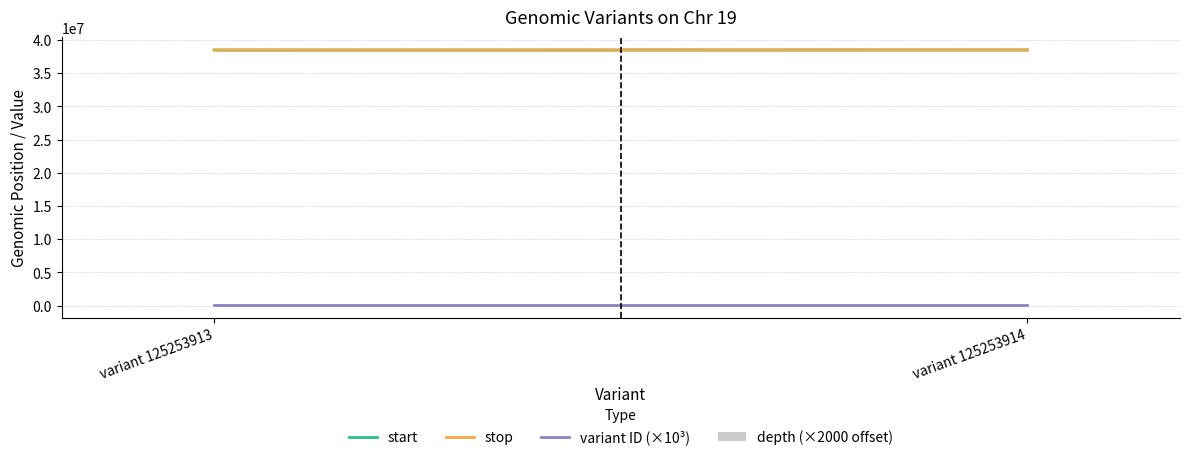

True or false: variant ID (×10³) has a value of 125253.9 at variant 125253913.

True